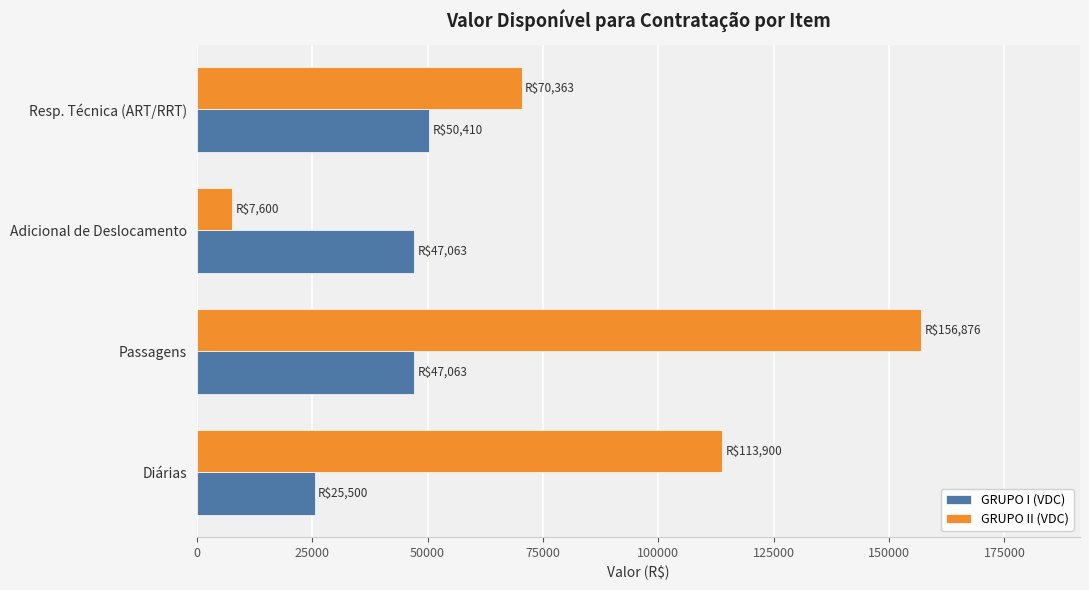

Which series changed the most between Adicional de Deslocamento and Resp. Técnica (ART/RRT)?

GRUPO II (VDC)